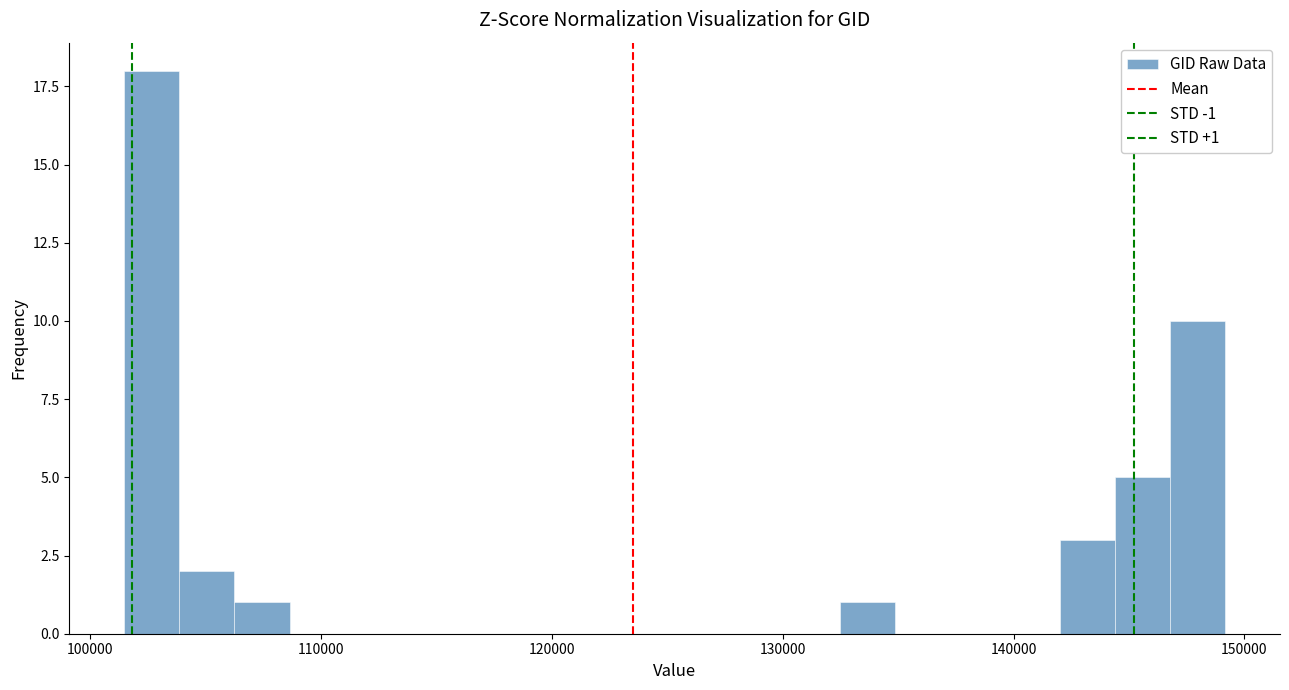

Around what value on the x-axis is the tallest bar? Give the approximate position of its centre, as read against the axis.

103000